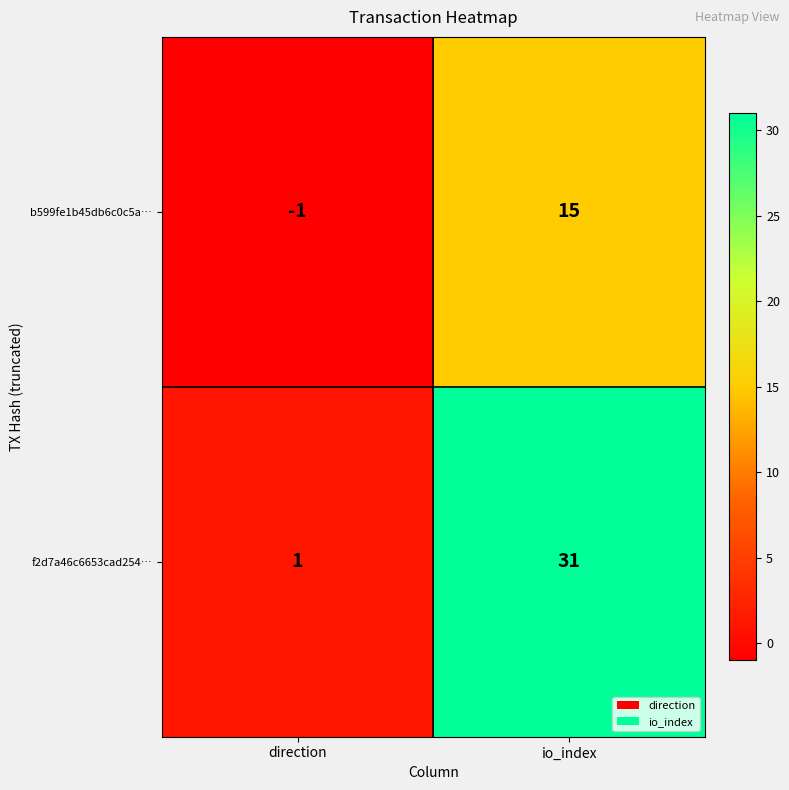

At how many categories does at least one series exceed 29?

1